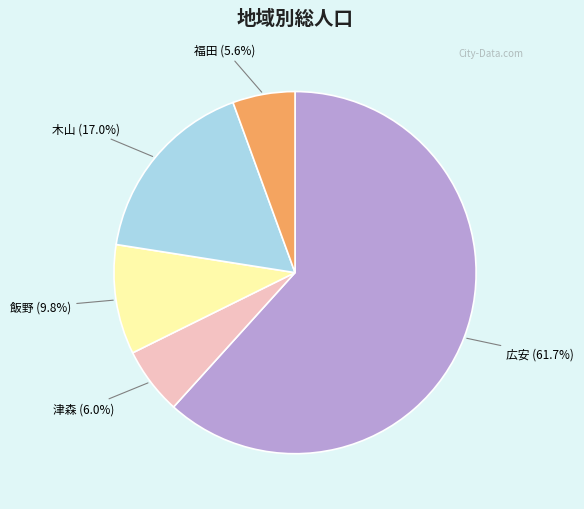

Is there any slice that represents more than half of the pie?

Yes